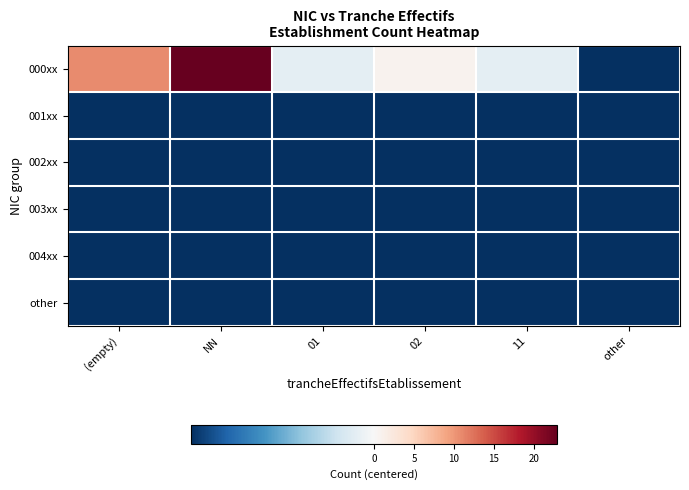

Rank the series by their maximum value, from lowest to highest.

001xx, 002xx, 003xx, 004xx, other, 000xx